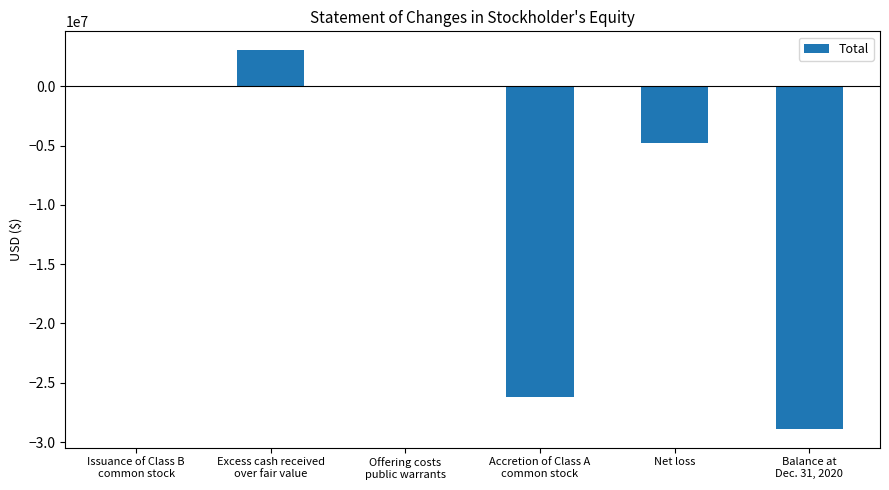

What is the sum of all values?

-56802502